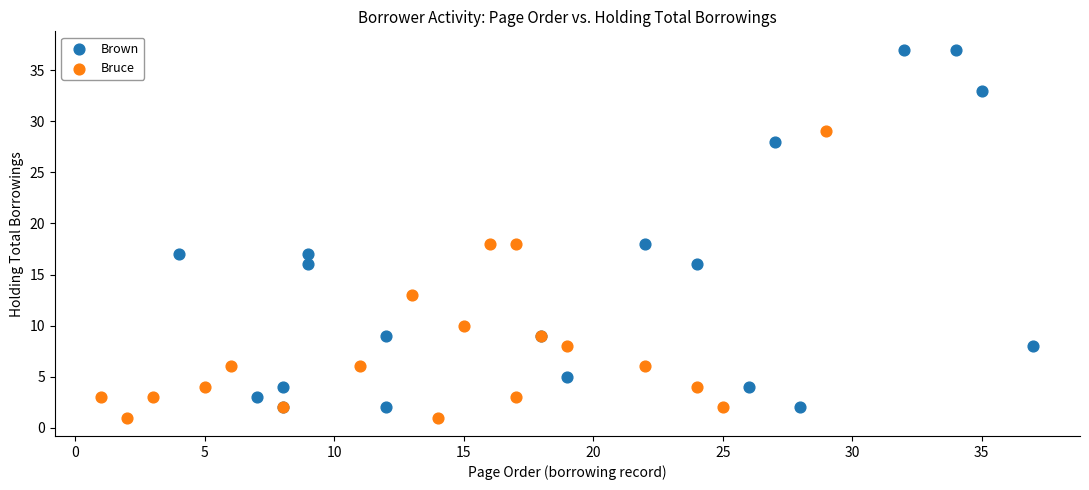

Which series has the widest spread of Y values?

Brown